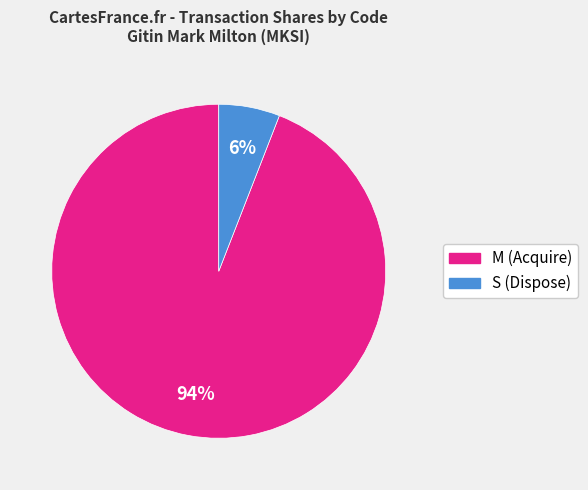

The M (Acquire) slice represents 99% of the pie. True or false?

False